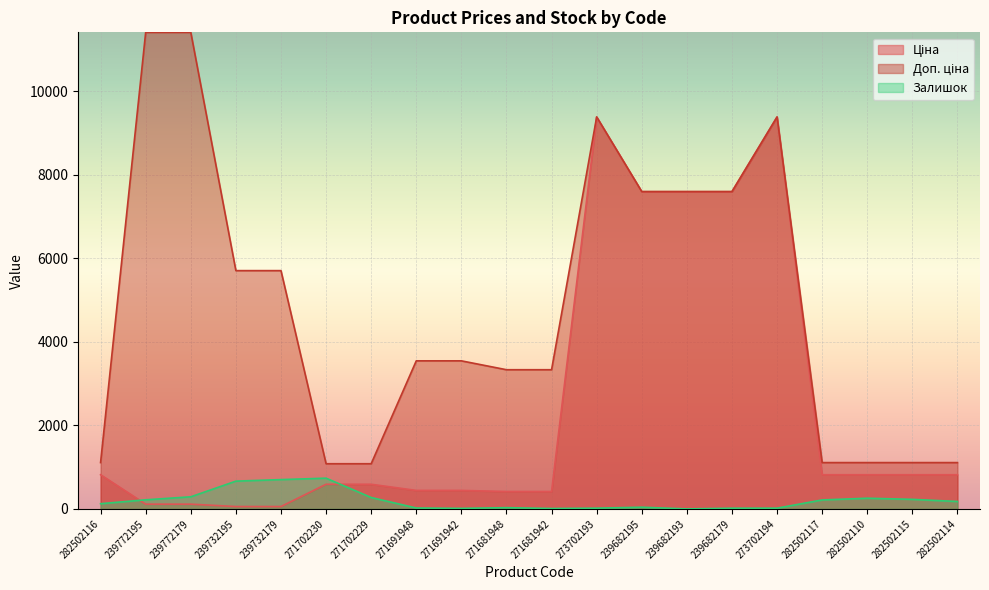

How many interior local peaks does the Доп. ціна series have?

2